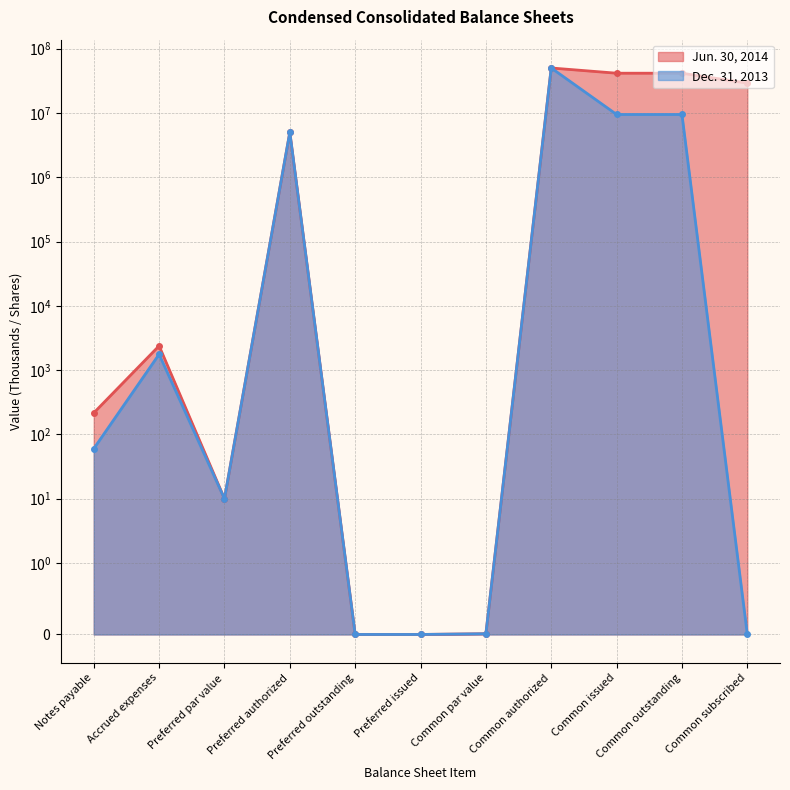

What is the average value of the Jun. 30, 2014 series?

15187237.5